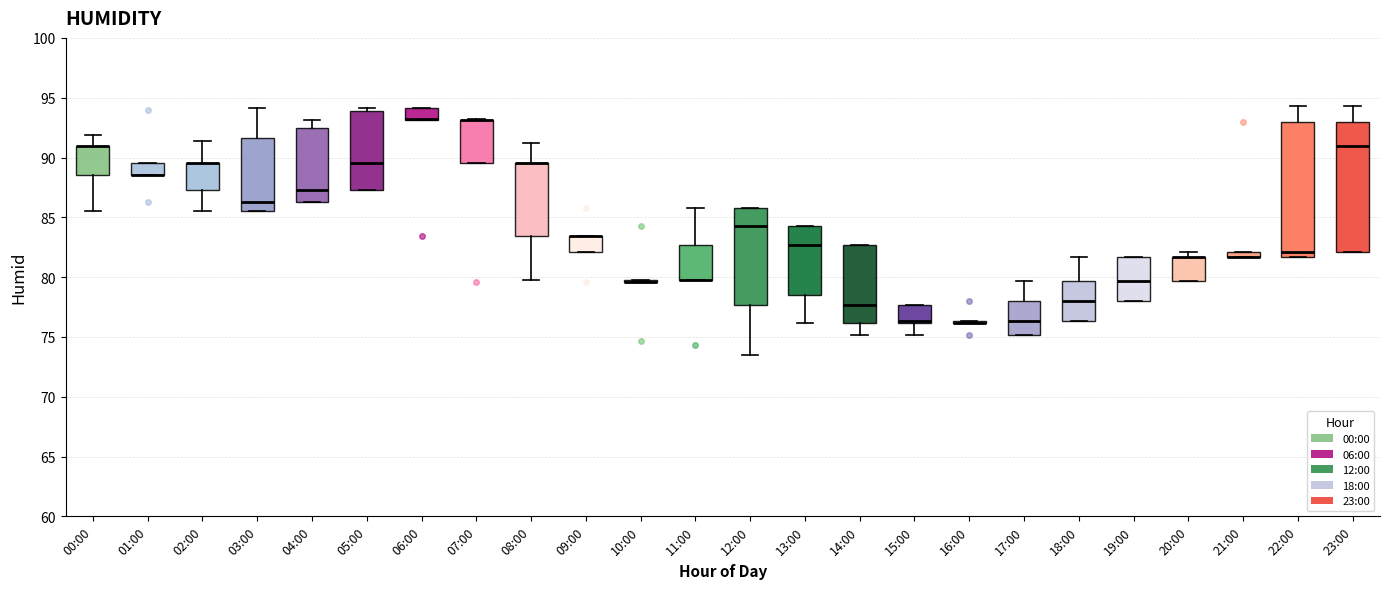

Where is the upper edge of the box for 05:00 on the y-axis? The values are not printed on the chart, so give them approximately, as read against the axis.

94.0